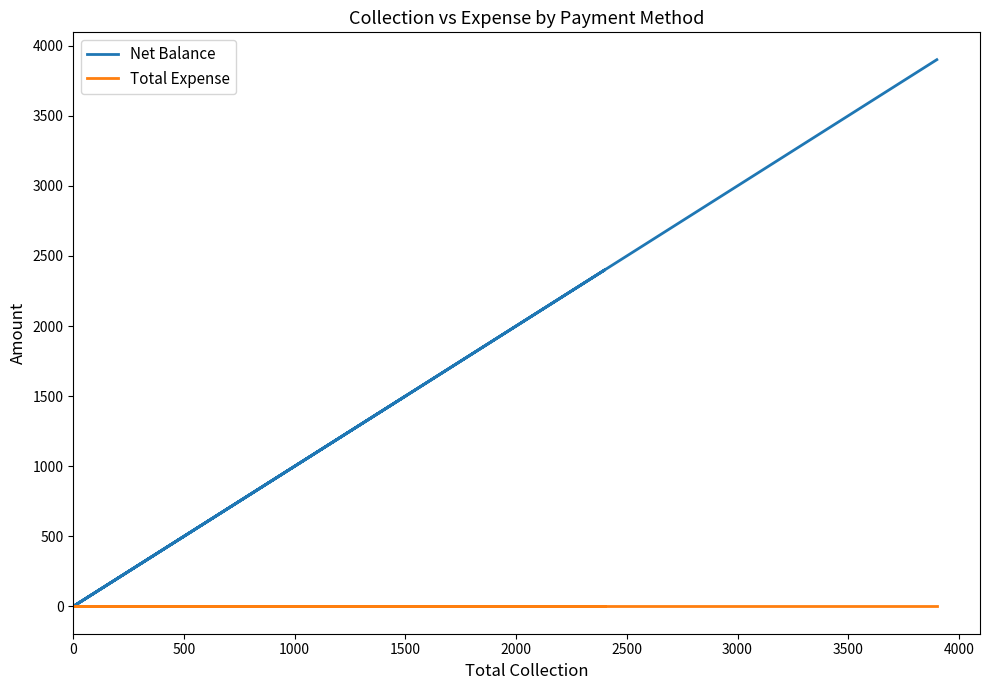

True or false: Net Balance and Total Expense intersect in this chart.

False